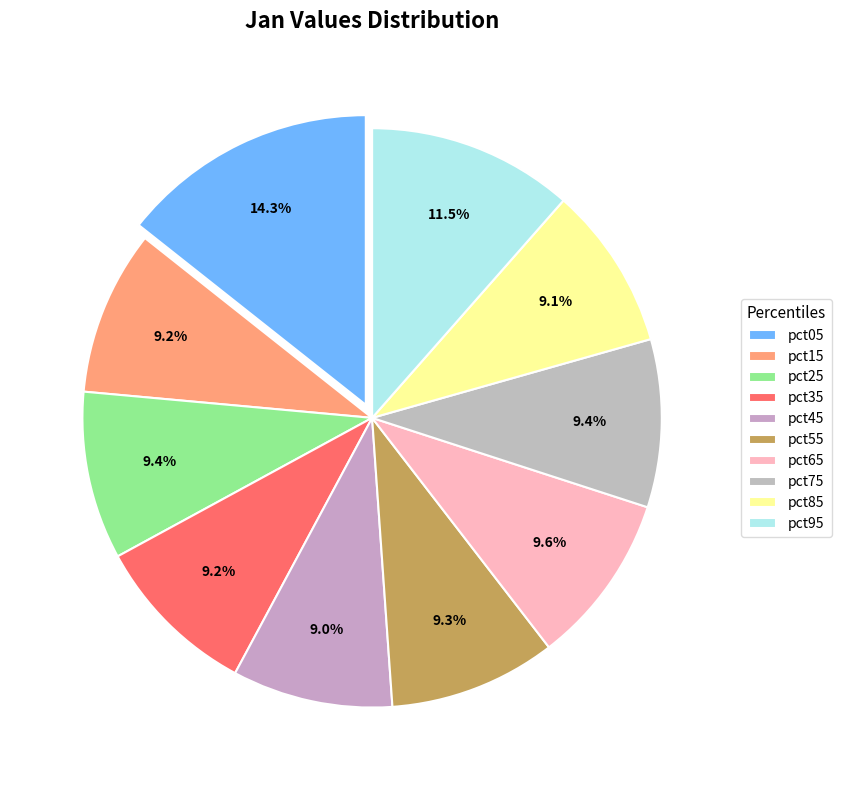

What is the smallest slice in the pie chart?

pct45